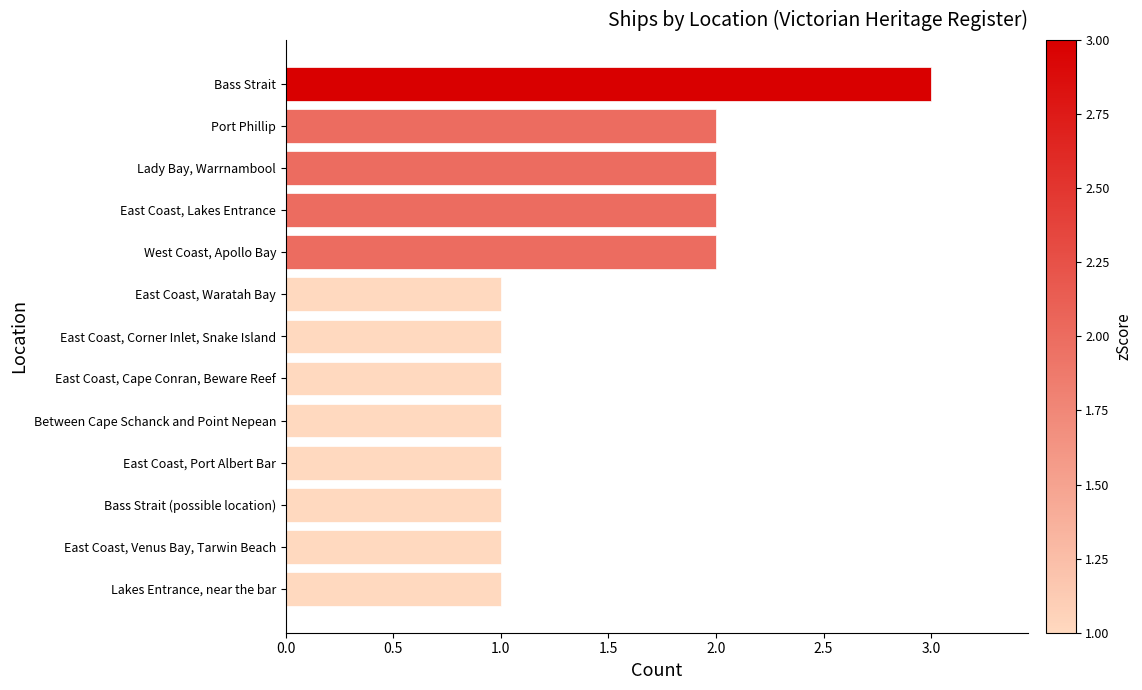

Which category has the highest value across all series?

Bass Strait